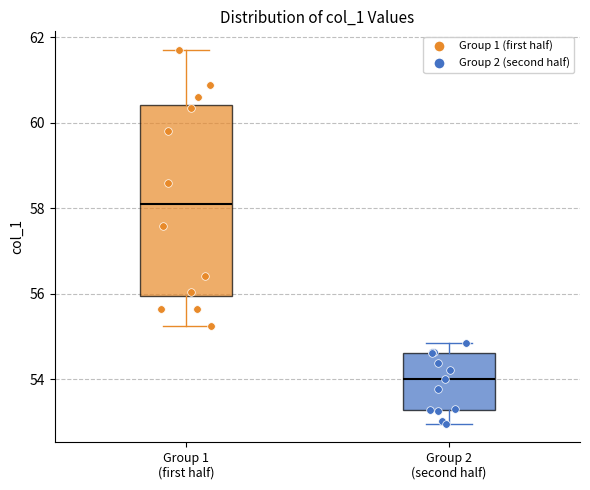

Reading left to right, read every box against the y-axis: the position of its median line, the range the box covers, and the ends of its whiskers. The values are not printed on the chart, so give them approximately, as read against the axis.

Group 1 (first half): median 58.0, box 56.0 to 60.4, whiskers 55.2 to 61.8
Group 2 (second half): median 54.0, box 53.2 to 54.6, whiskers 53.0 to 54.8